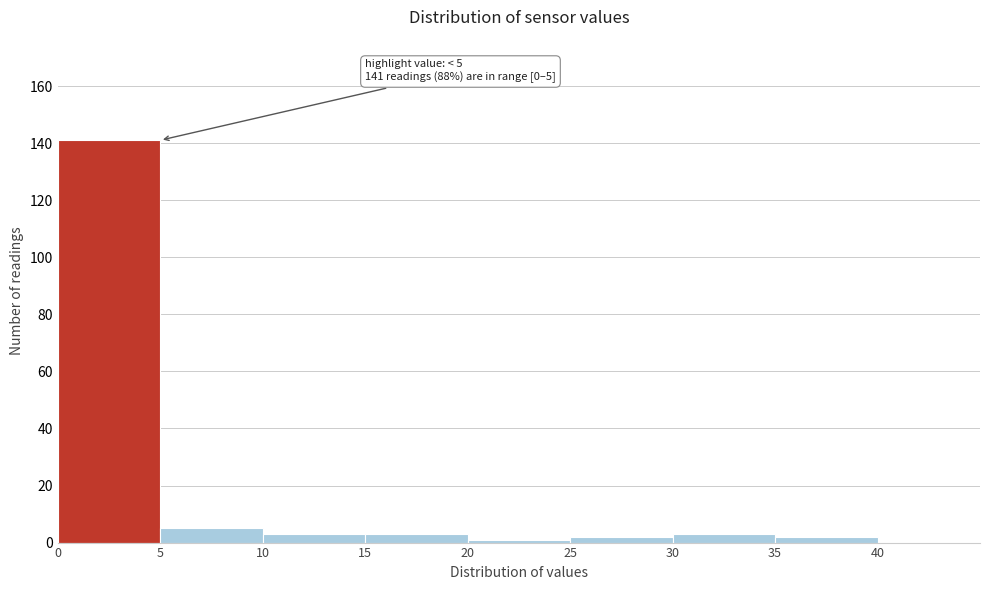

Over which range of the x-axis is the bar tallest?

0 to 5